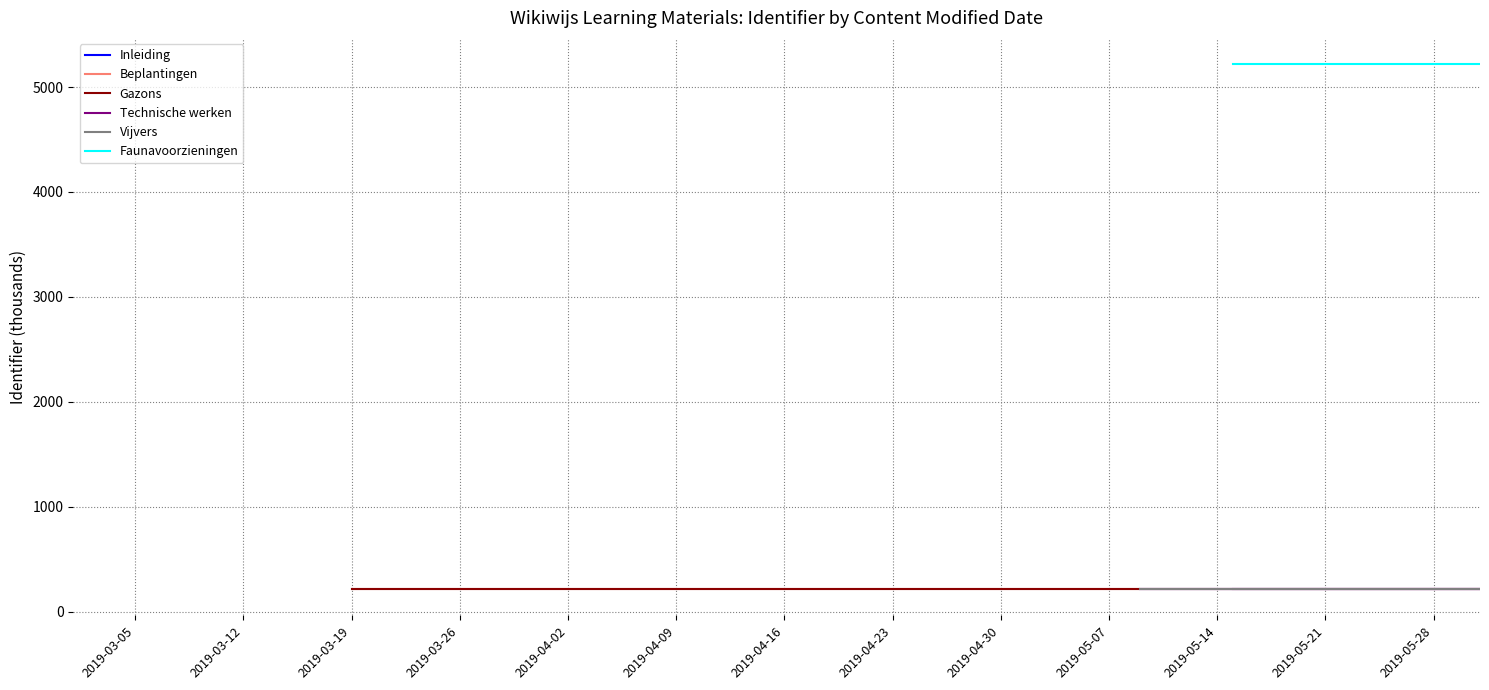

True or false: Inleiding has a value of 307.2 at 2019-03-26.

False